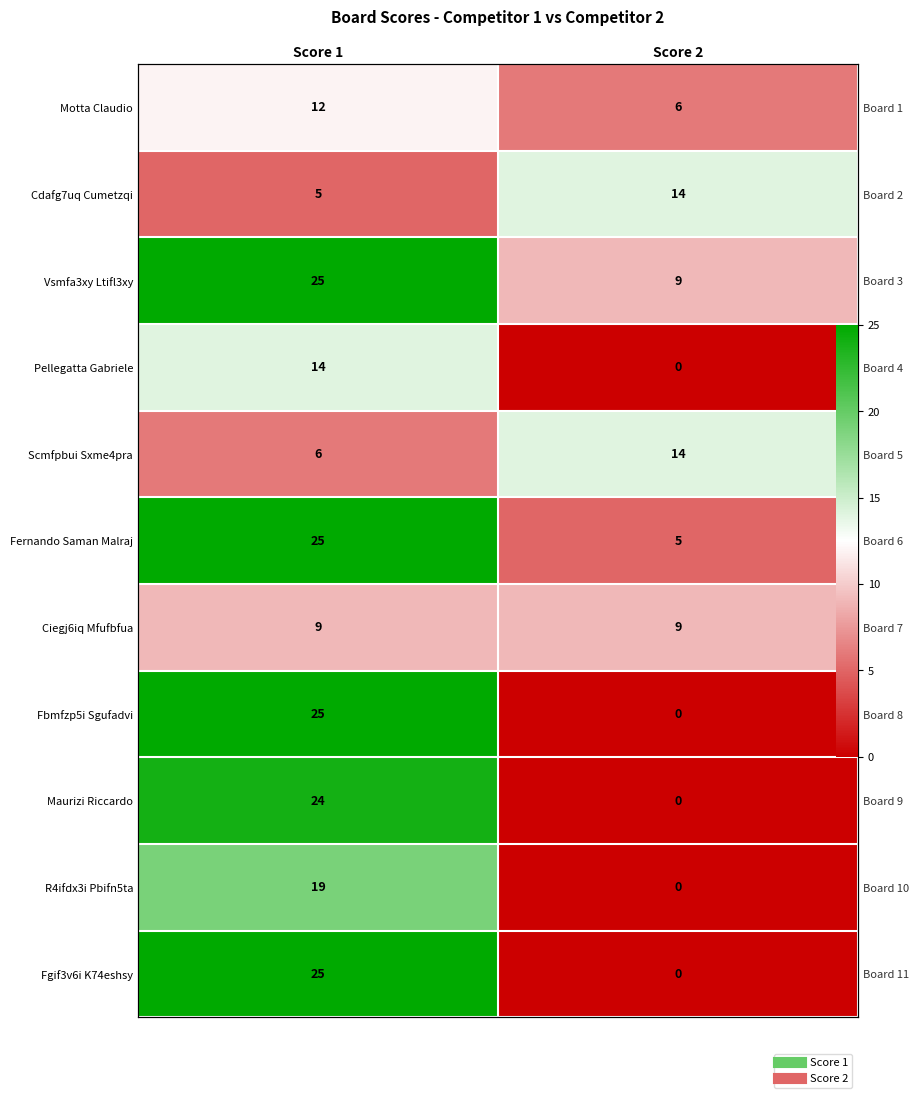

Rank the series at Score 2 from highest to lowest value.

Cdafg7uq Cumetzqi, Scmfpbui Sxme4pra, Vsmfa3xy Ltifl3xy, Ciegj6iq Mfufbfua, Motta Claudio, Fernando Saman Malraj, Pellegatta Gabriele, Fbmfzp5i Sgufadvi, Maurizi Riccardo, R4ifdx3i Pbifn5ta, Fgif3v6i K74eshsy